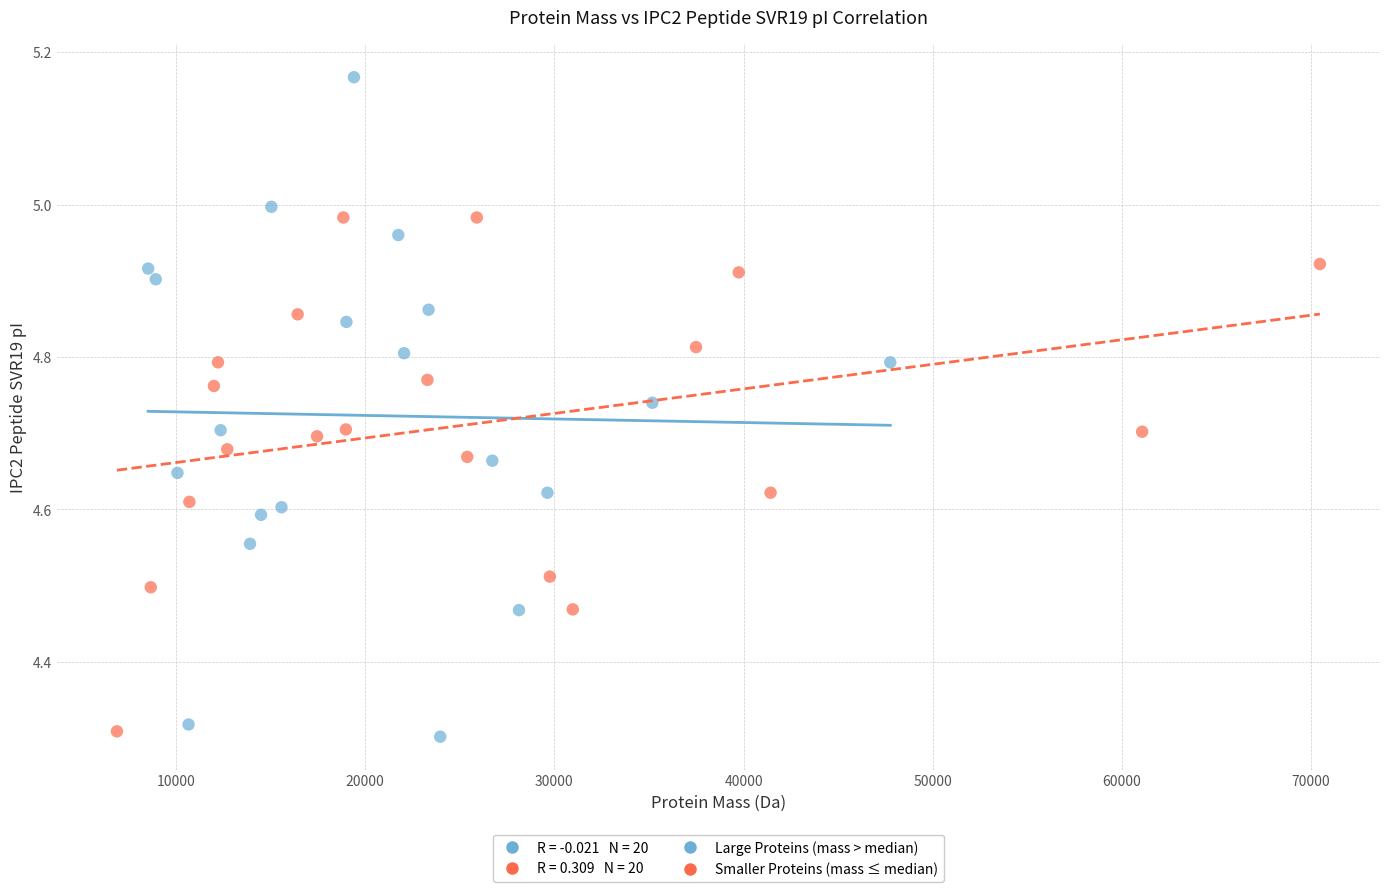

Which series has the largest Y range (max minus min)?

Large Proteins (mass > median)